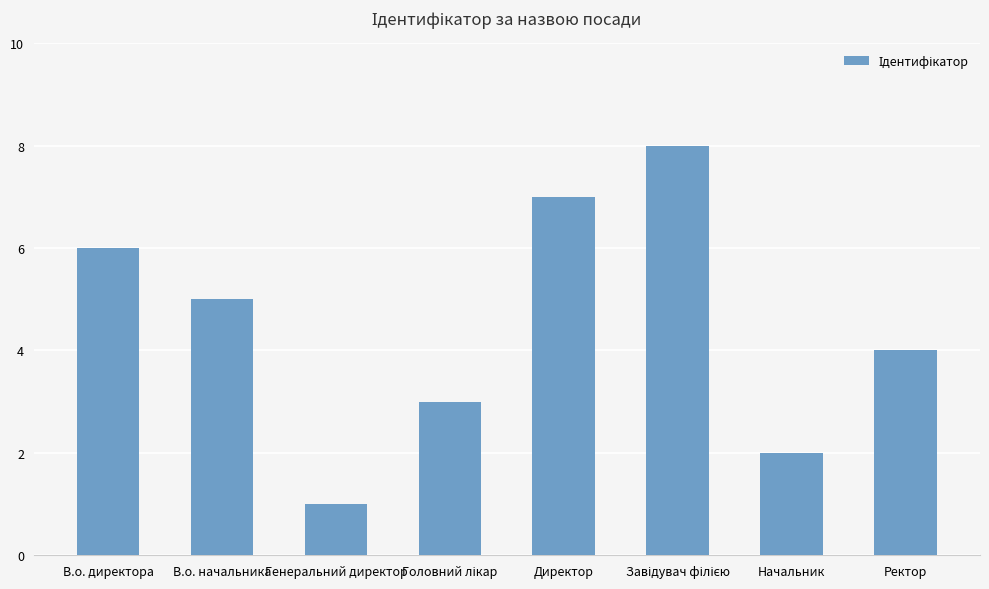

Reading left to right, extract all data points from this chart.

6	5	1	3	7	8	2	4